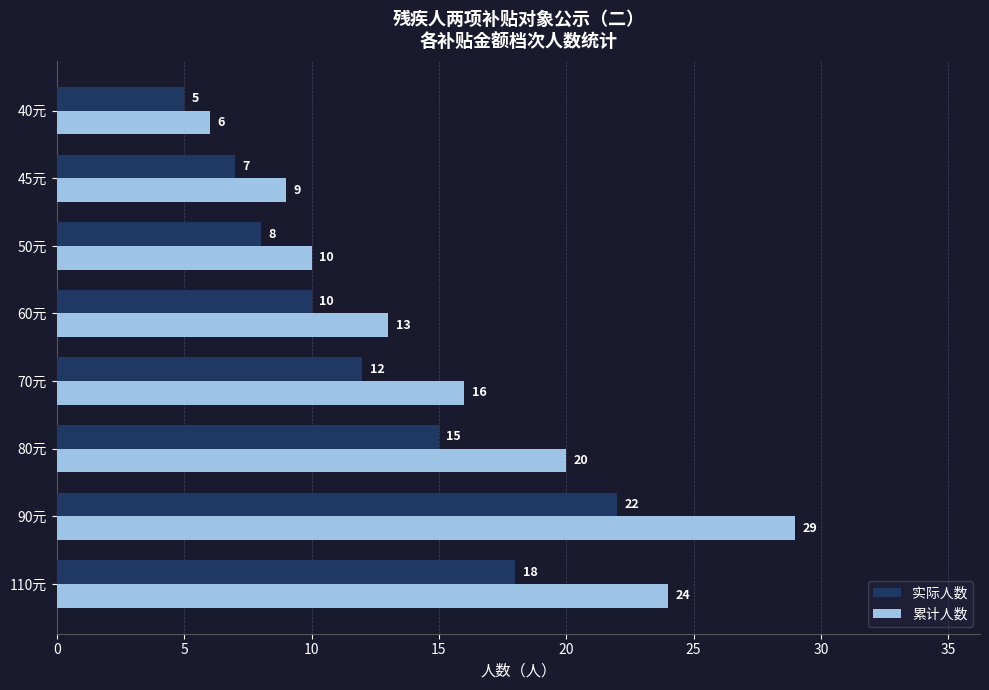

Where is 累计人数 nearest to the value 17?

70元